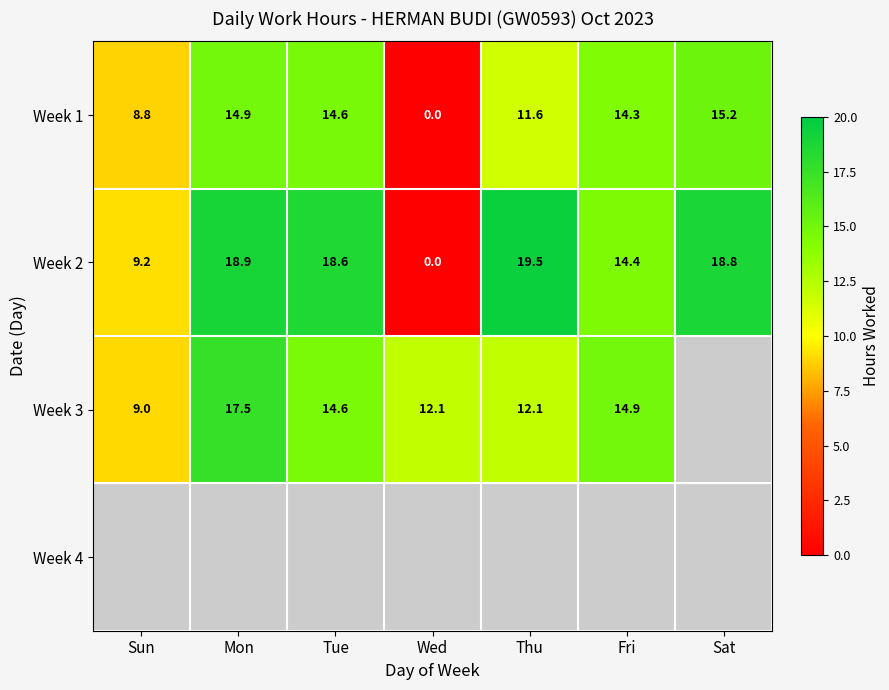

Is it true that Week 1 equals 12.3 at Sun?

False